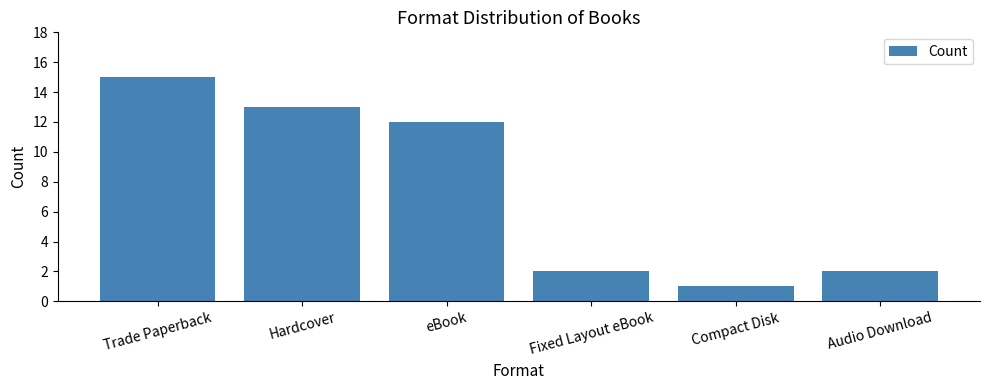

What position from the left is eBook?

3